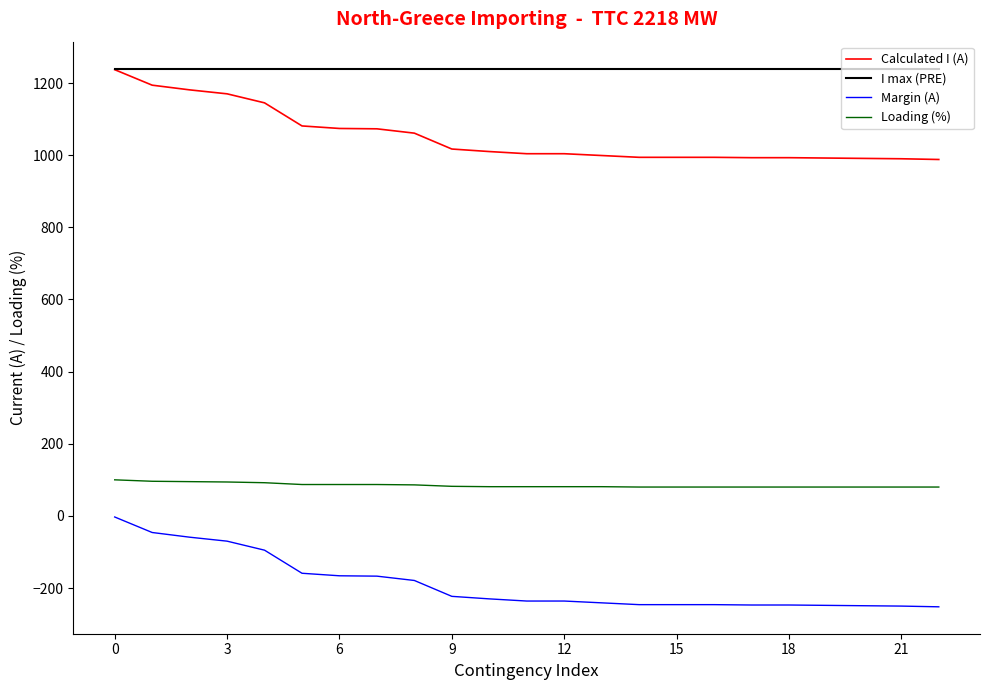

What is the difference between the maximum and minimum values in the Calculated I (A) series?

249